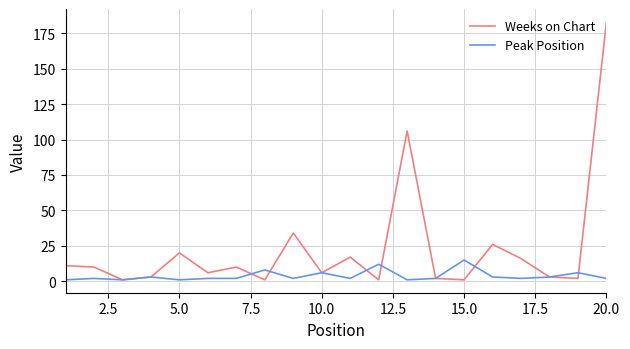

What is the minimum value for Peak Position?

1